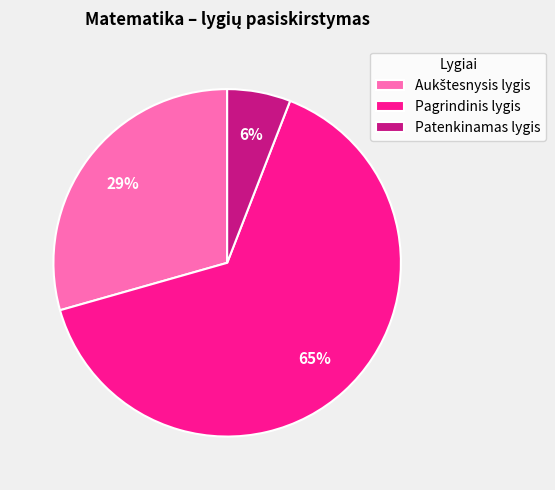

What is the smallest slice in the pie chart?

Patenkinamas lygis